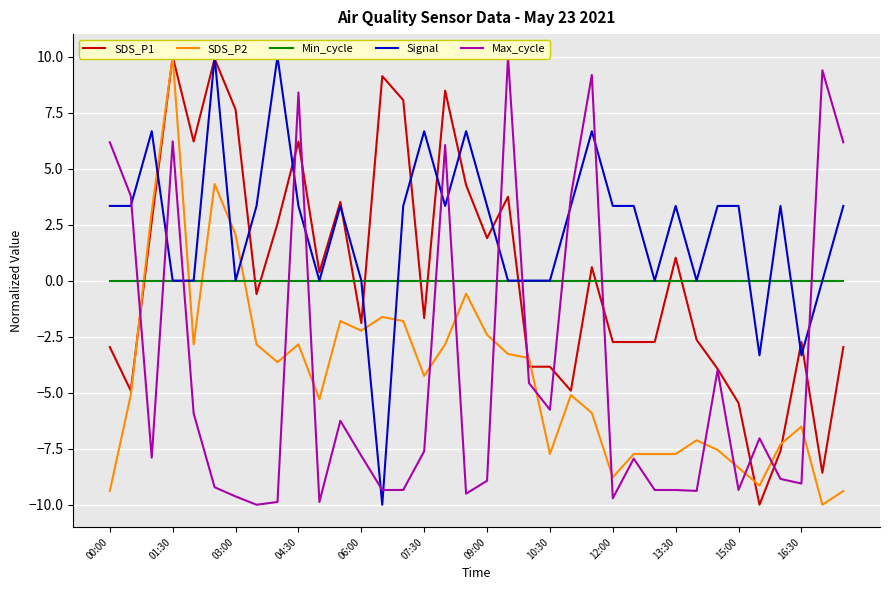

Reading left to right, transcribe all the data shown in this chart.

SDS_P1: -3.0	-4.9	2.6	10.0	6.2	9.9	7.6	-0.6	2.5	6.2	0.4	3.5	-1.9	9.1	8.1	-1.7	8.5	4.3	1.9	3.7	-3.8	-3.8	-4.9	0.6	-2.7	-2.7	-2.7	1.0	-2.6	-3.9	-5.5	-10.0	-7.6	-2.7	-8.6	-3.0
SDS_P2: -9.4	-5.1	3.1	10.0	-2.8	4.3	2.0	-2.8	-3.6	-2.8	-5.3	-1.8	-2.2	-1.6	-1.8	-4.3	-2.8	-0.6	-2.4	-3.3	-3.5	-7.7	-5.1	-5.9	-8.8	-7.7	-7.7	-7.7	-7.1	-7.6	-8.3	-9.1	-7.3	-6.5	-10.0	-9.4
Min_cycle: 0.0	0.0	0.0	0.0	0.0	0.0	0.0	0.0	0.0	0.0	0.0	0.0	0.0	0.0	0.0	0.0	0.0	0.0	0.0	0.0	0.0	0.0	0.0	0.0	0.0	0.0	0.0	0.0	0.0	0.0	0.0	0.0	0.0	0.0	0.0	0.0
Signal: 3.3	3.3	6.7	0.0	0.0	10.0	0.0	3.3	10.0	3.3	0.0	3.3	0.0	-10.0	3.3	6.7	3.3	6.7	3.3	0.0	0.0	0.0	3.3	6.7	3.3	3.3	0.0	3.3	0.0	3.3	3.3	-3.3	3.3	-3.3	0.0	3.3
Max_cycle: 6.2	3.8	-7.9	6.2	-5.9	-9.2	-9.6	-10.0	-9.9	8.4	-9.9	-6.3	-7.8	-9.3	-9.3	-7.6	6.0	-9.5	-8.9	10.0	-4.6	-5.8	3.8	9.2	-9.7	-7.9	-9.3	-9.3	-9.4	-4.0	-9.3	-7.0	-8.8	-9.1	9.4	6.2